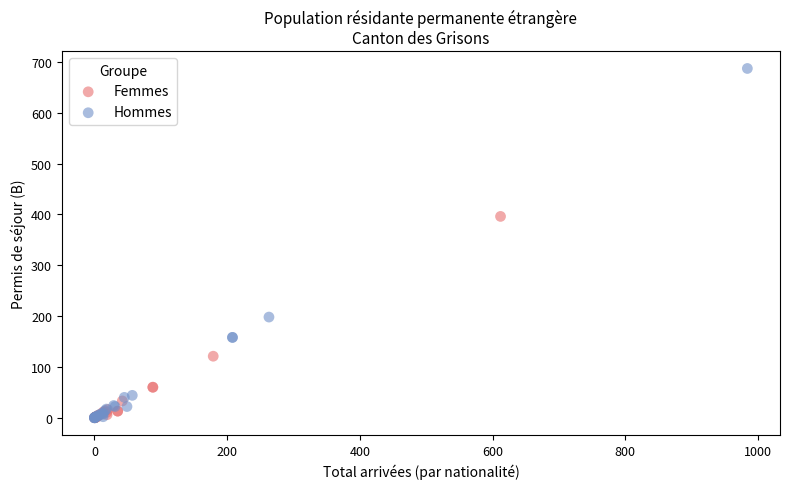

What are all the series names shown in the legend?

Femmes, Hommes